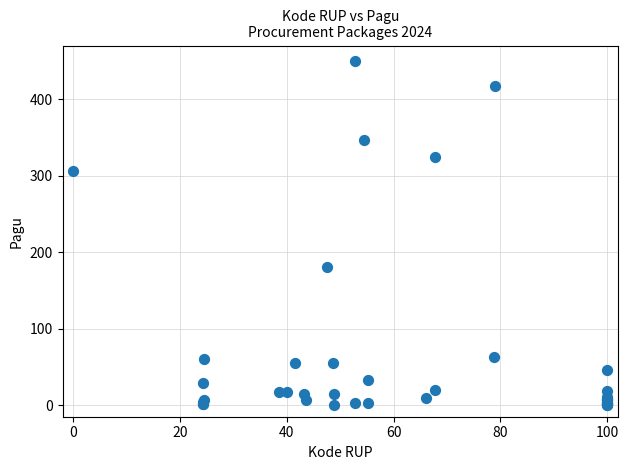

What Y value in the scatter plot is closest to 225?

180.5